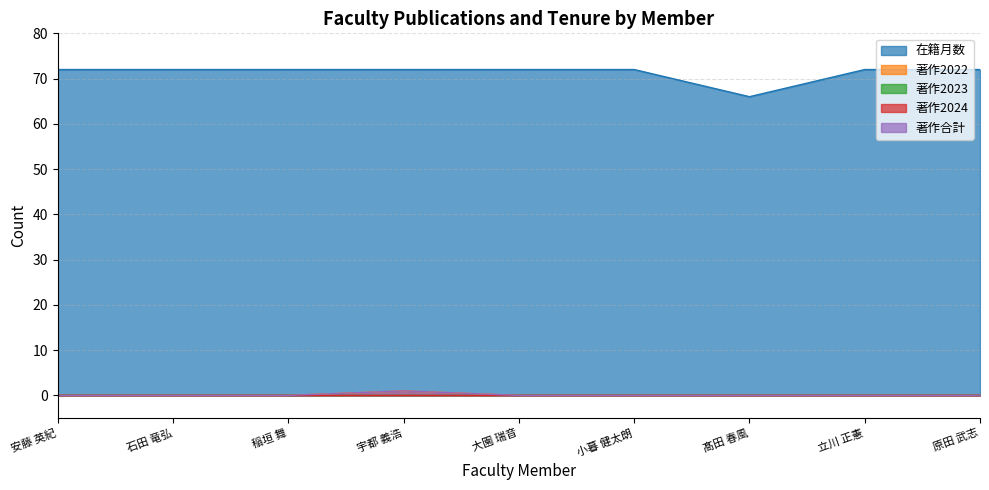

The value of 在籍月数 at 大園 瑞音 is 101. True or false?

False